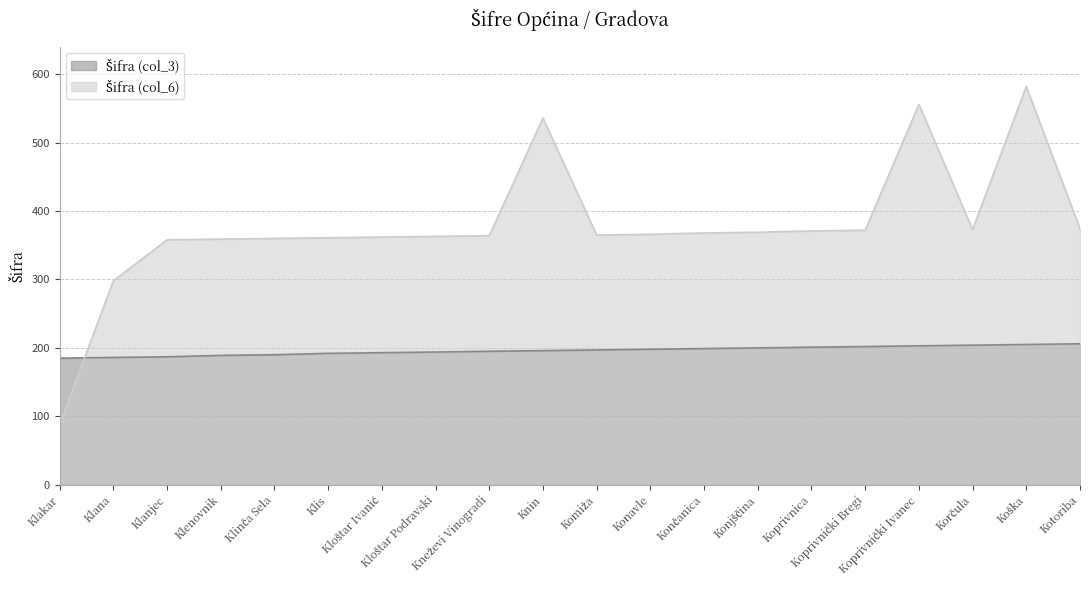

What is the sum of all Šifra (col_3) values?

3922